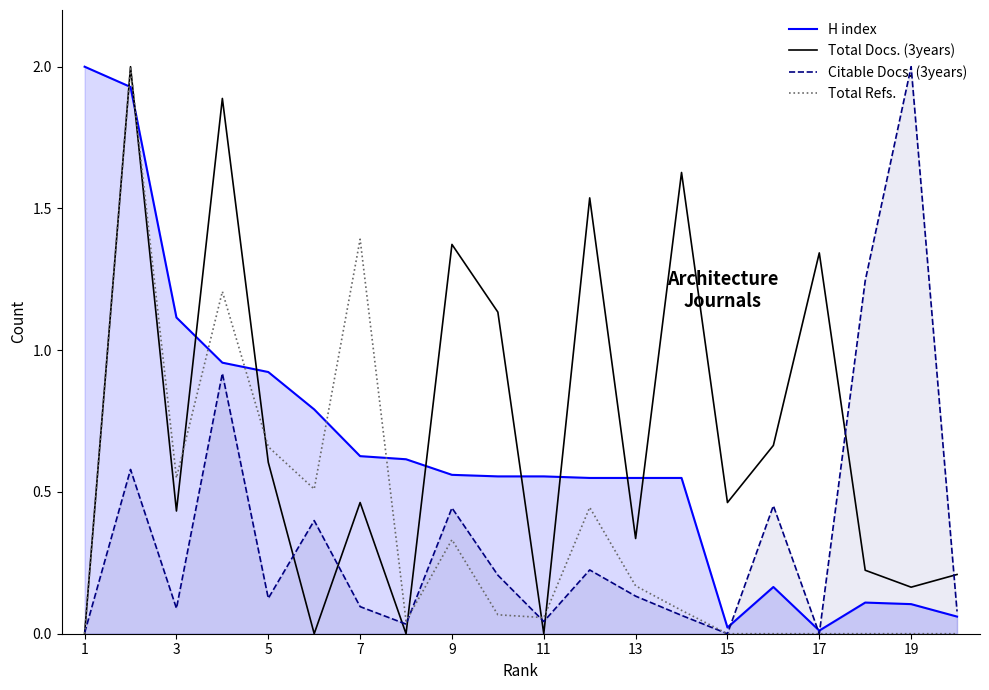

Which series changed the most between 1 and 19?

Citable Docs. (3years)